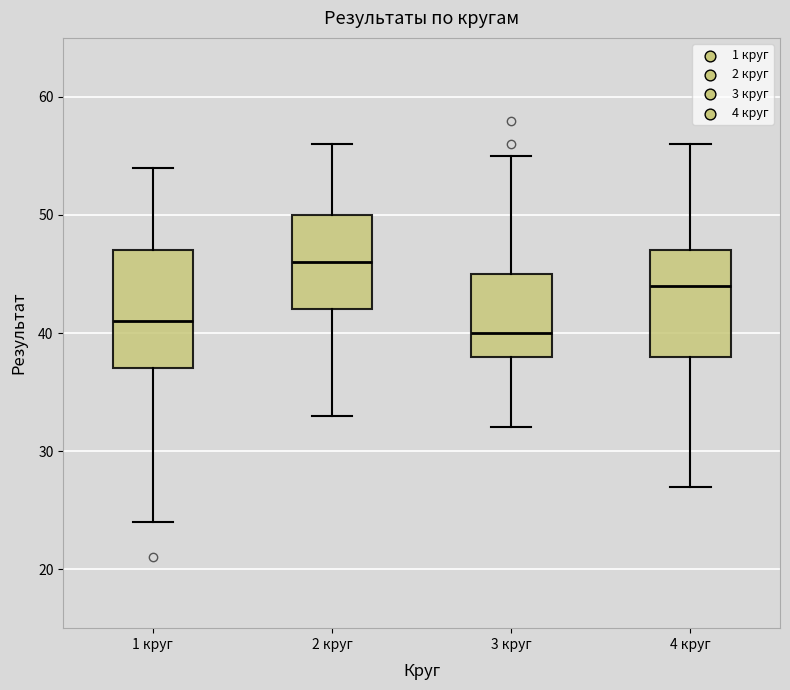

Reading left to right, transcribe this box plot: for each box, give where its median line is, the range the box spans, and where its two whiskers end, as read against the y-axis. The values are not printed on the chart, so give them approximately, as read against the axis.

1 круг: median 41, box 37 to 47, whiskers 24 to 54
2 круг: median 46, box 42 to 50, whiskers 33 to 56
3 круг: median 40, box 38 to 45, whiskers 32 to 55
4 круг: median 44, box 38 to 47, whiskers 27 to 56